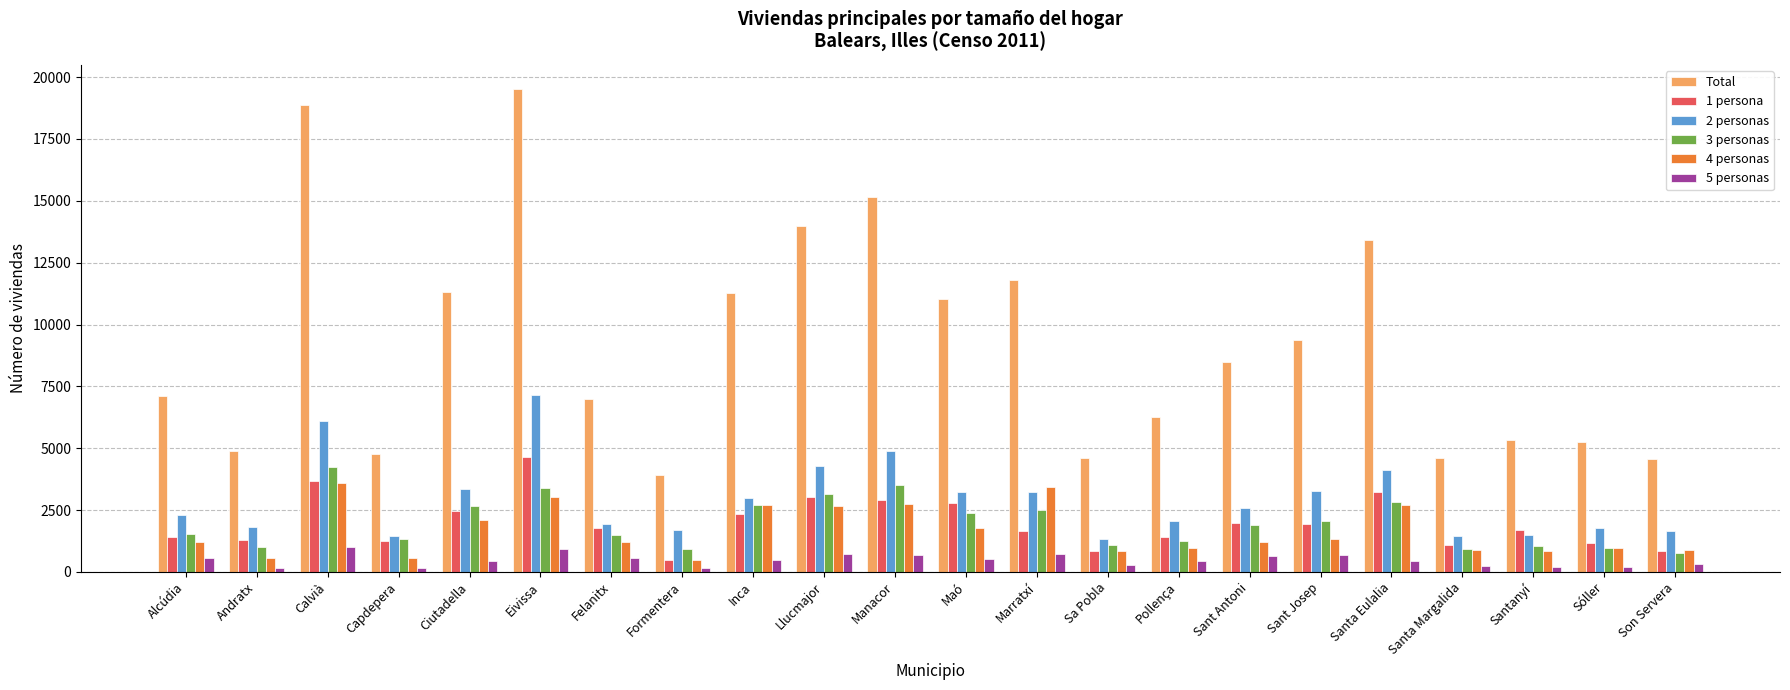

What is the difference between the maximum and minimum values in the 4 personas series?

3094